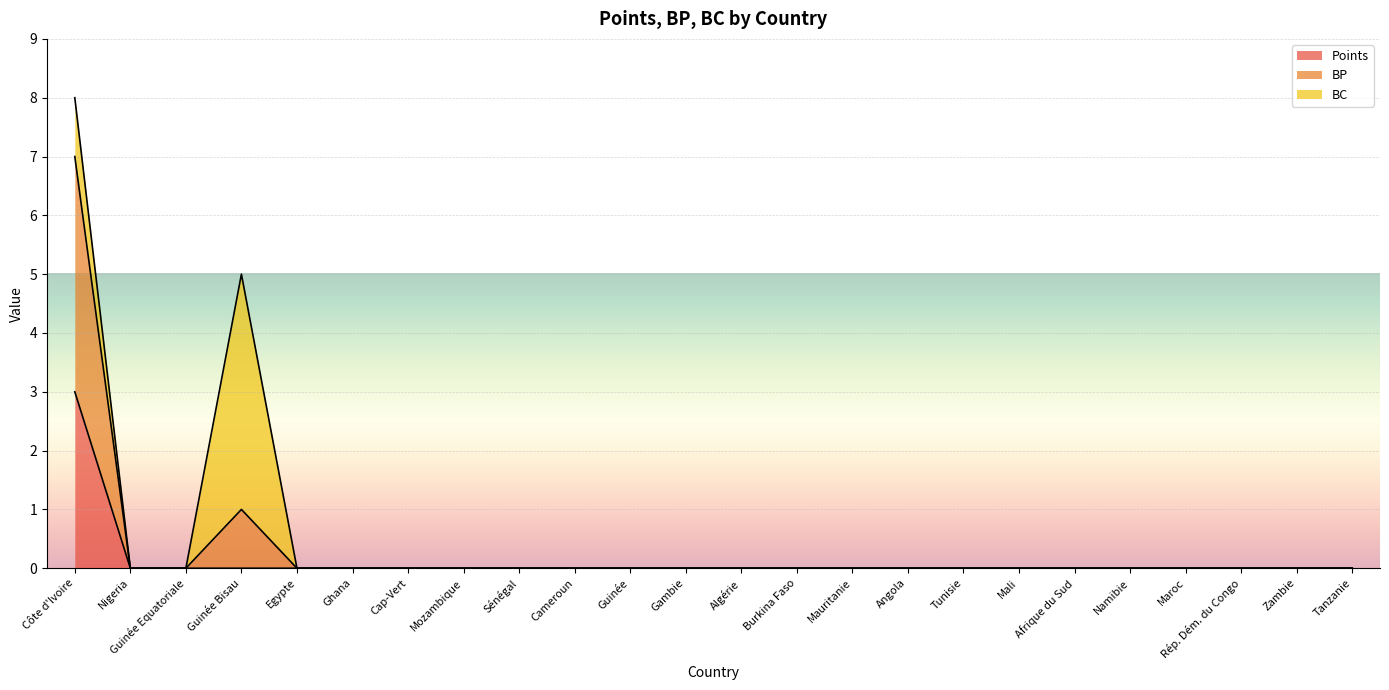

How many BP values are between 0 and 1?

23